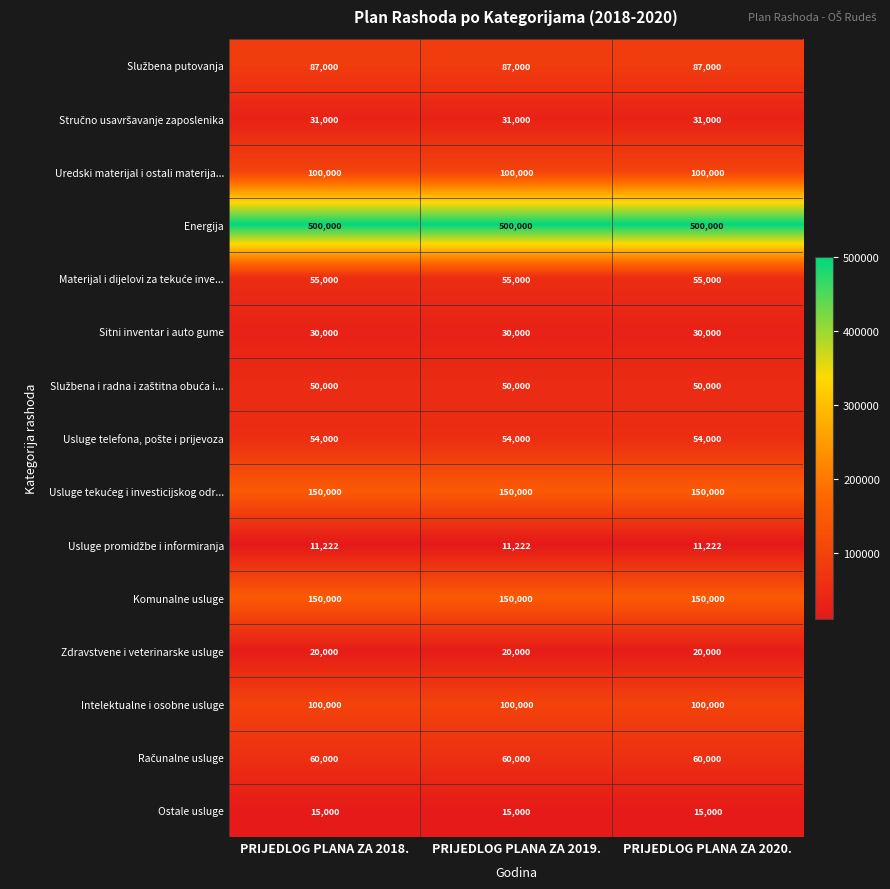

True or false: Intelektualne i osobne usluge has a value of 49136 at PRIJEDLOG PLANA ZA 2018..

False